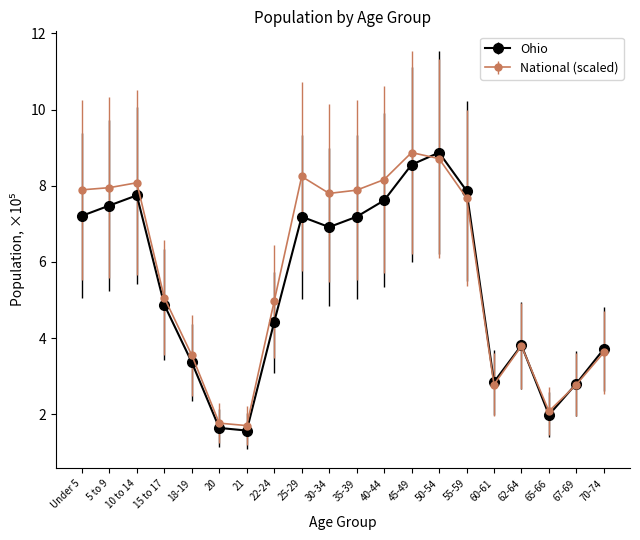

How many interior local valleys does the Ohio series have?

4